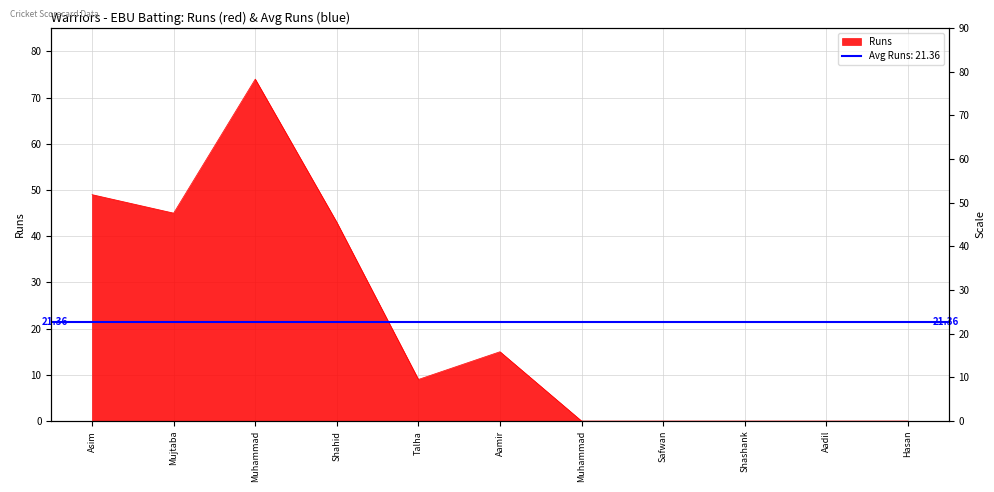

Does the chart have visible grid lines?

Yes